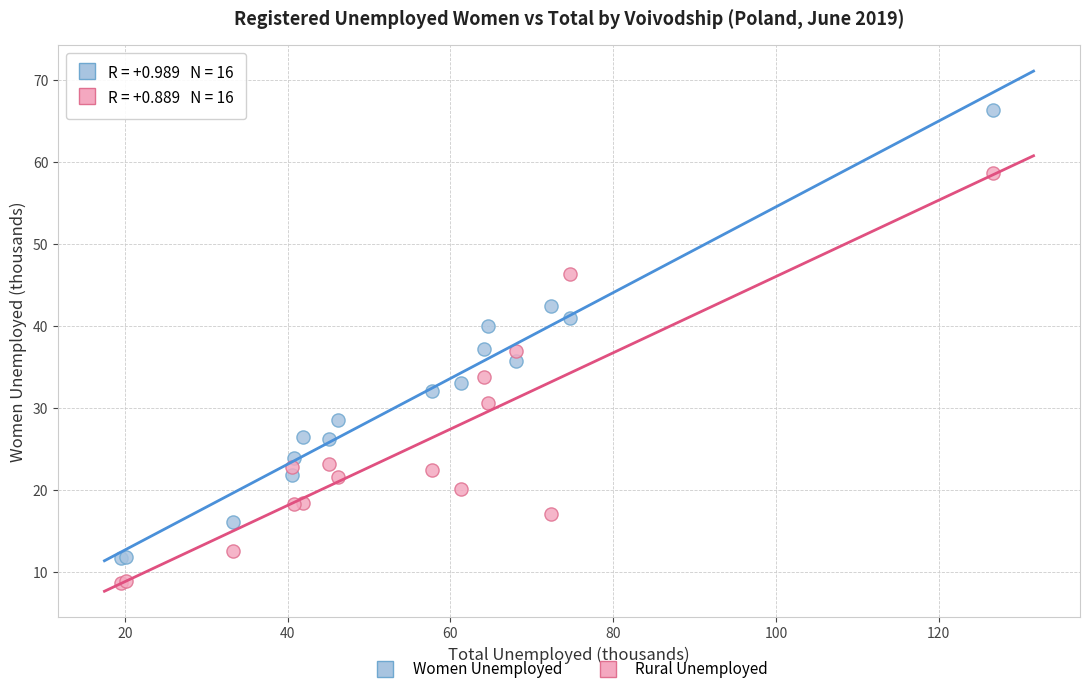

Which series has the widest spread of Y values?

Women Unemployed